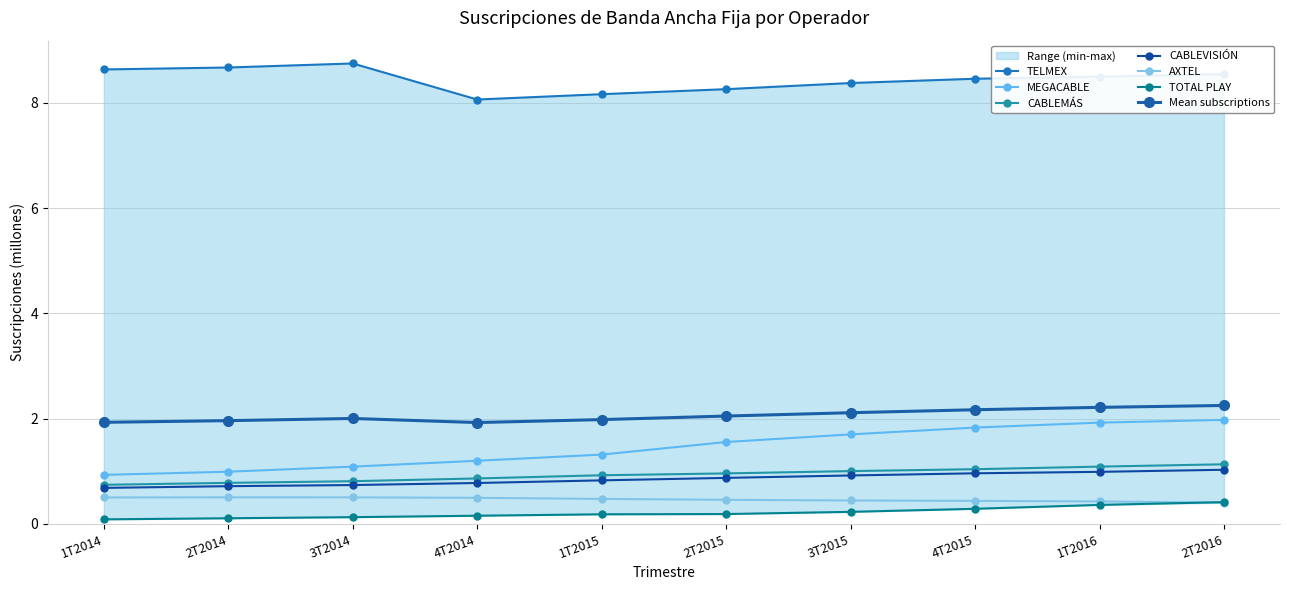

What is the label of the 2nd point from the right?

1T2016